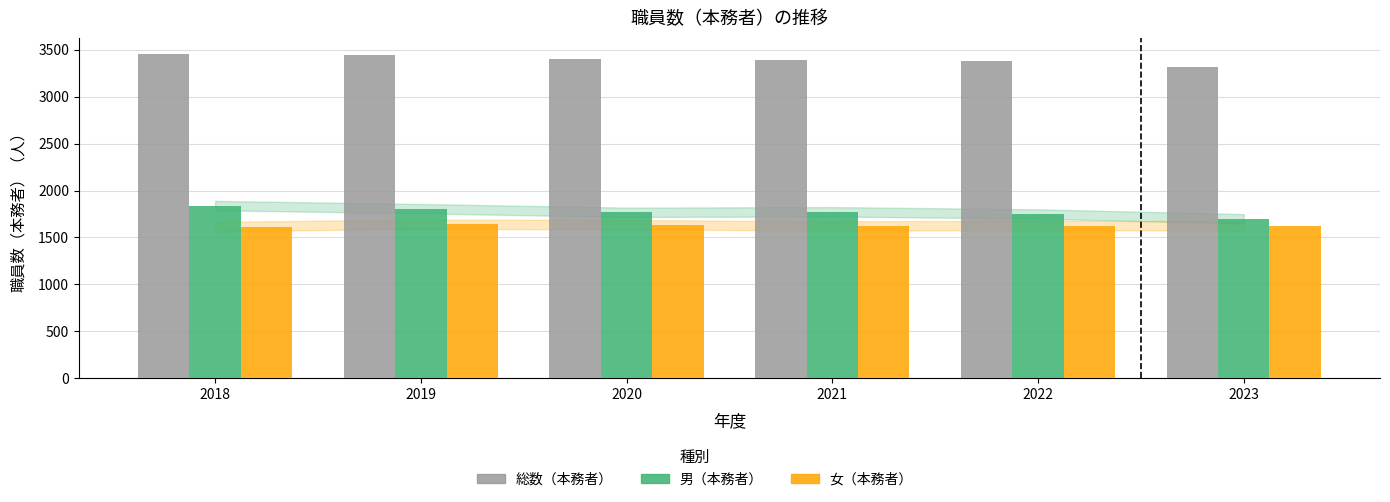

List the series in order of their peak value, lowest first.

女（本務者）, 男（本務者）, 総数（本務者）